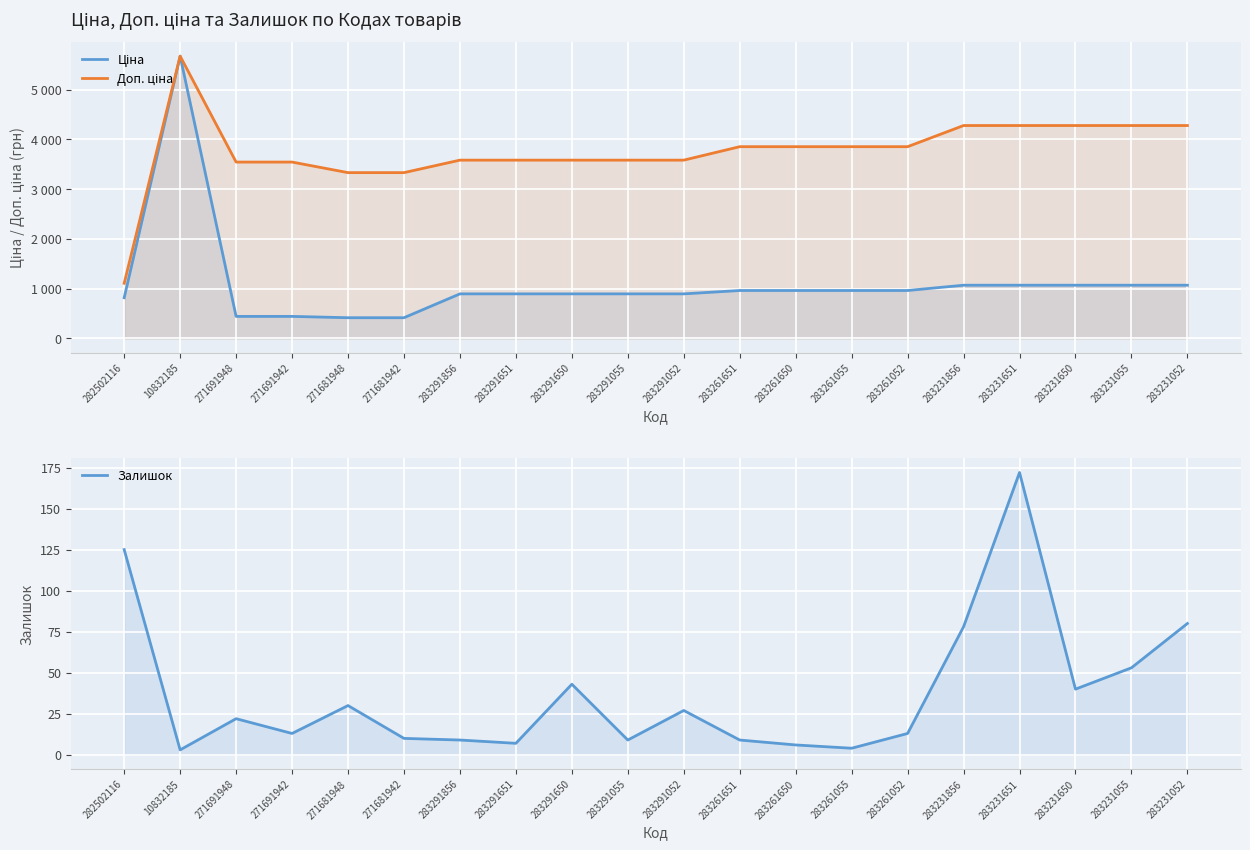

What is the value of the Залишок point at the 12th from the left?

9.0